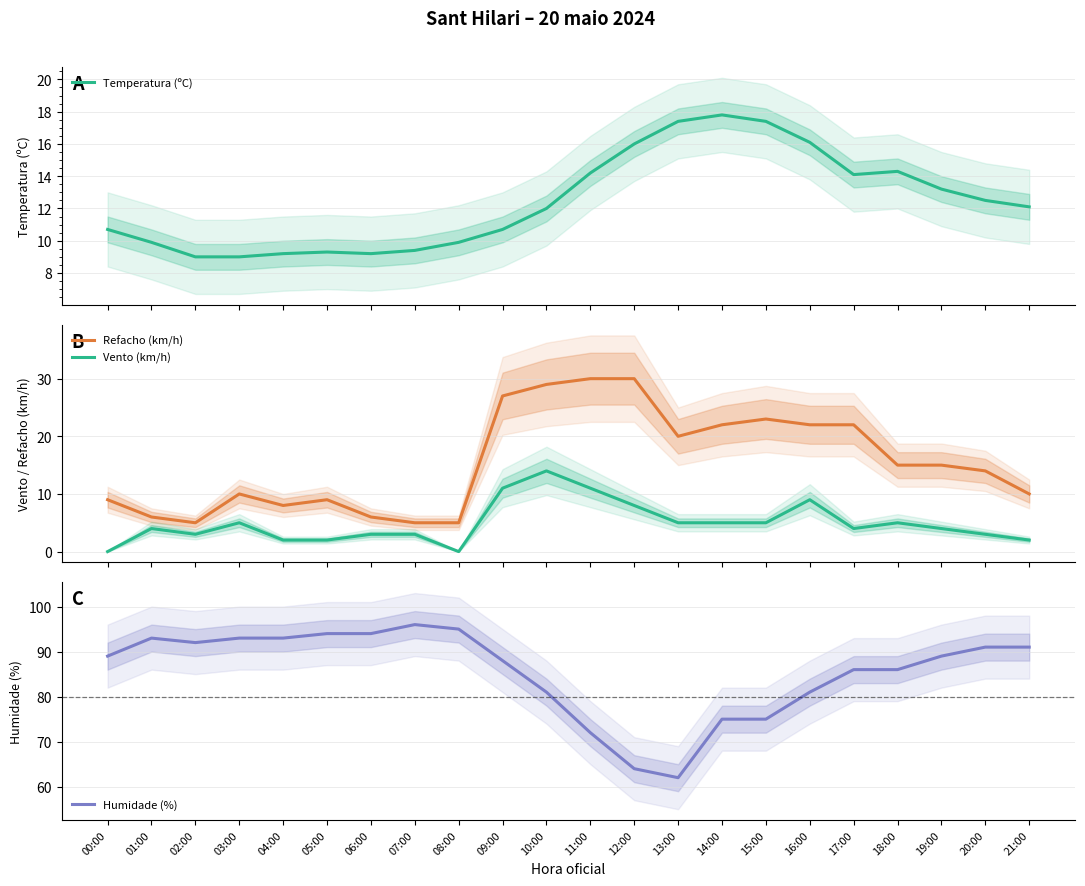

What is the average value of the Temperatura (ºC) series?

12.4